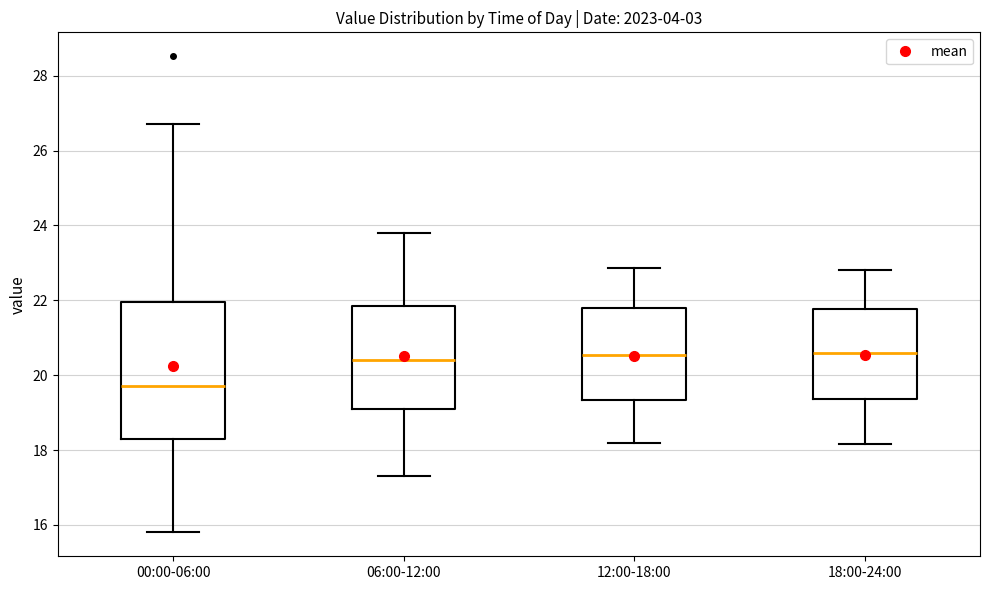

Reading left to right, transcribe this box plot: for each box, give where its median line is, the range the box spans, and where its two whiskers end, as read against the y-axis. The values are not printed on the chart, so give them approximately, as read against the axis.

00:00-06:00: median 19.8, box 18.2 to 22.0, whiskers 15.8 to 26.8
06:00-12:00: median 20.4, box 19.0 to 21.8, whiskers 17.4 to 23.8
12:00-18:00: median 20.6, box 19.4 to 21.8, whiskers 18.2 to 22.8
18:00-24:00: median 20.6, box 19.4 to 21.8, whiskers 18.2 to 22.8